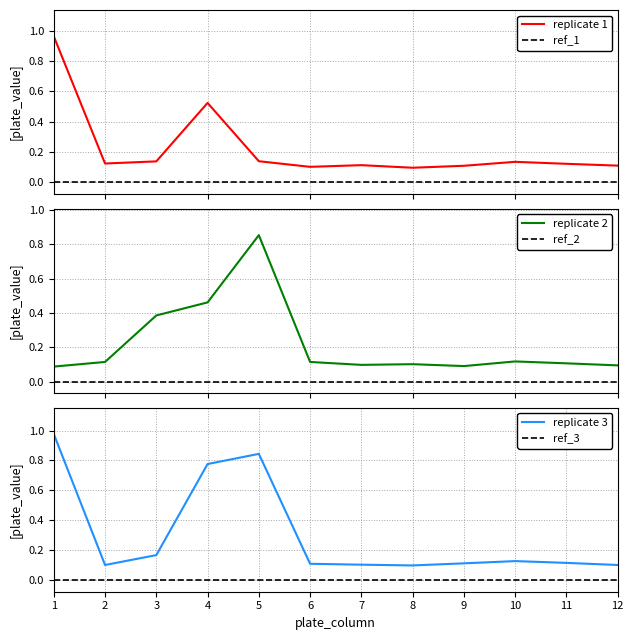

What is the sum of the plate_value_rep1 values at 3 and 8?

0.2